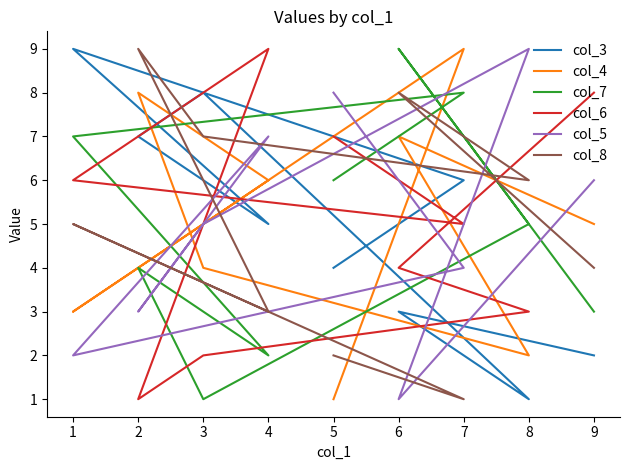

What is the highest value of the col_6 series?

9